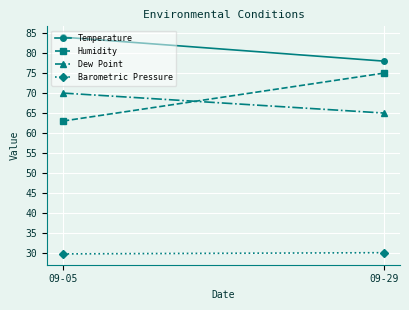

The Barometric Pressure series shows 29.7 at 09-05. True or false?

True